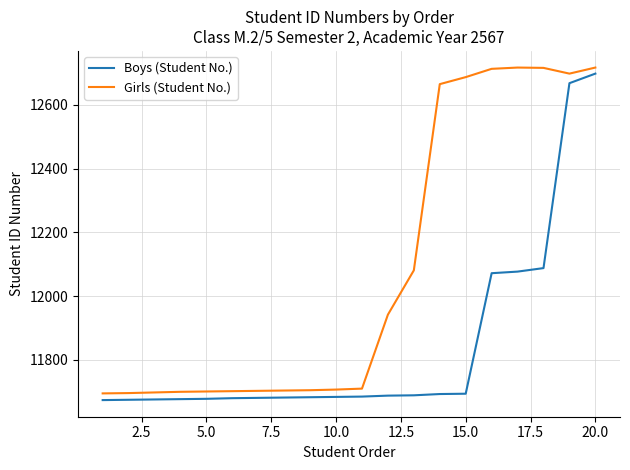

True or false: Boys (Student No.) and Girls (Student No.) intersect in this chart.

False